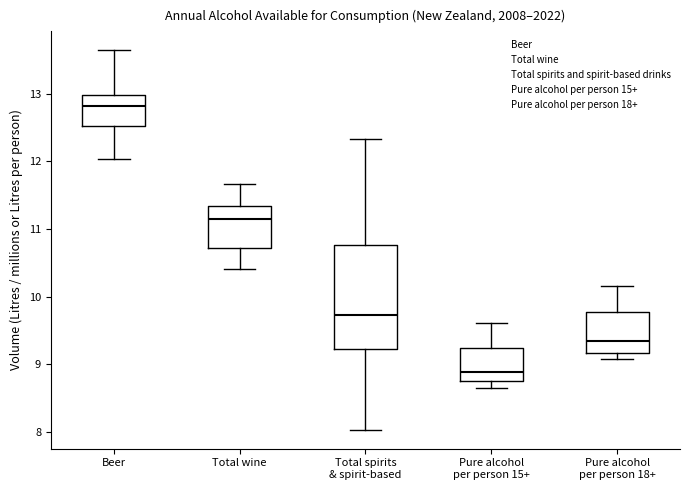

Which box's median line is the highest?

Beer